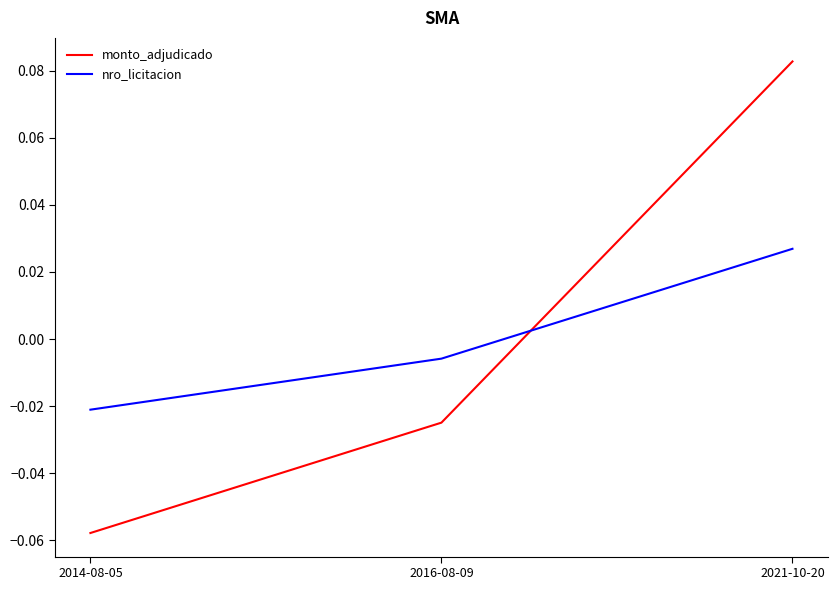

Count the number of data series in this chart.

2